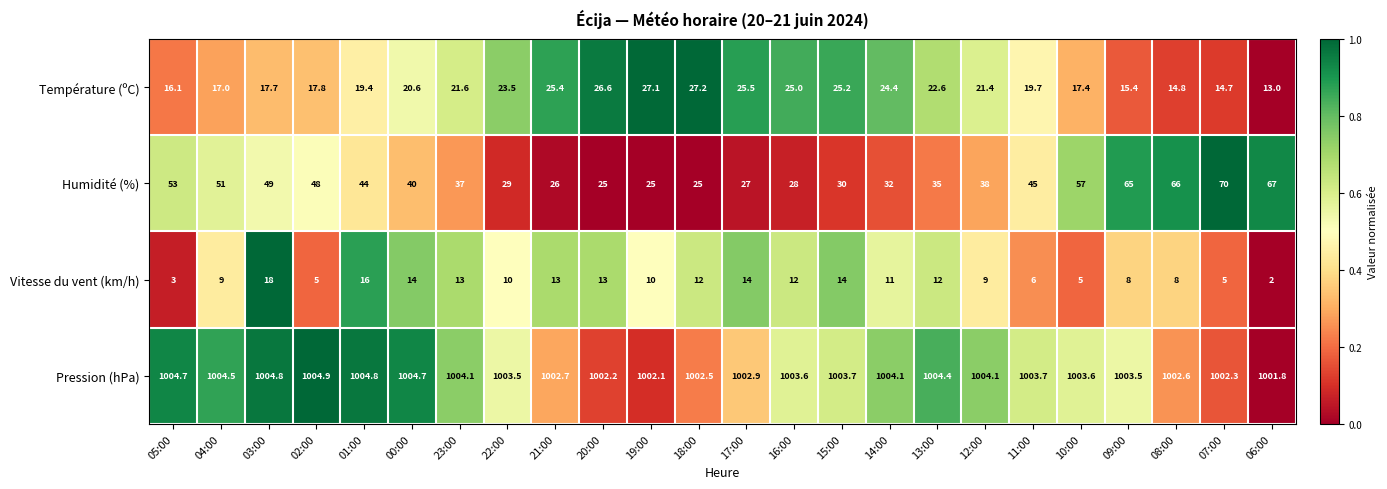

What is the difference between the Humidité (%) values at 08:00 and 15:00?

36.0